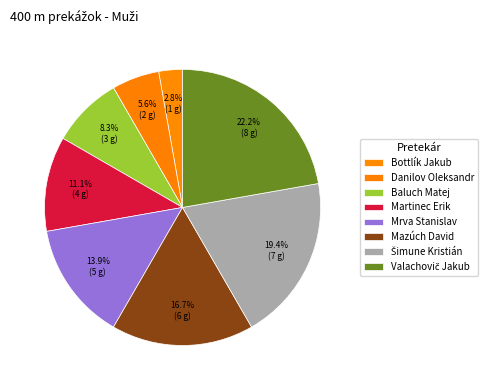

The Bottlík Jakub slice represents 14% of the pie. True or false?

False